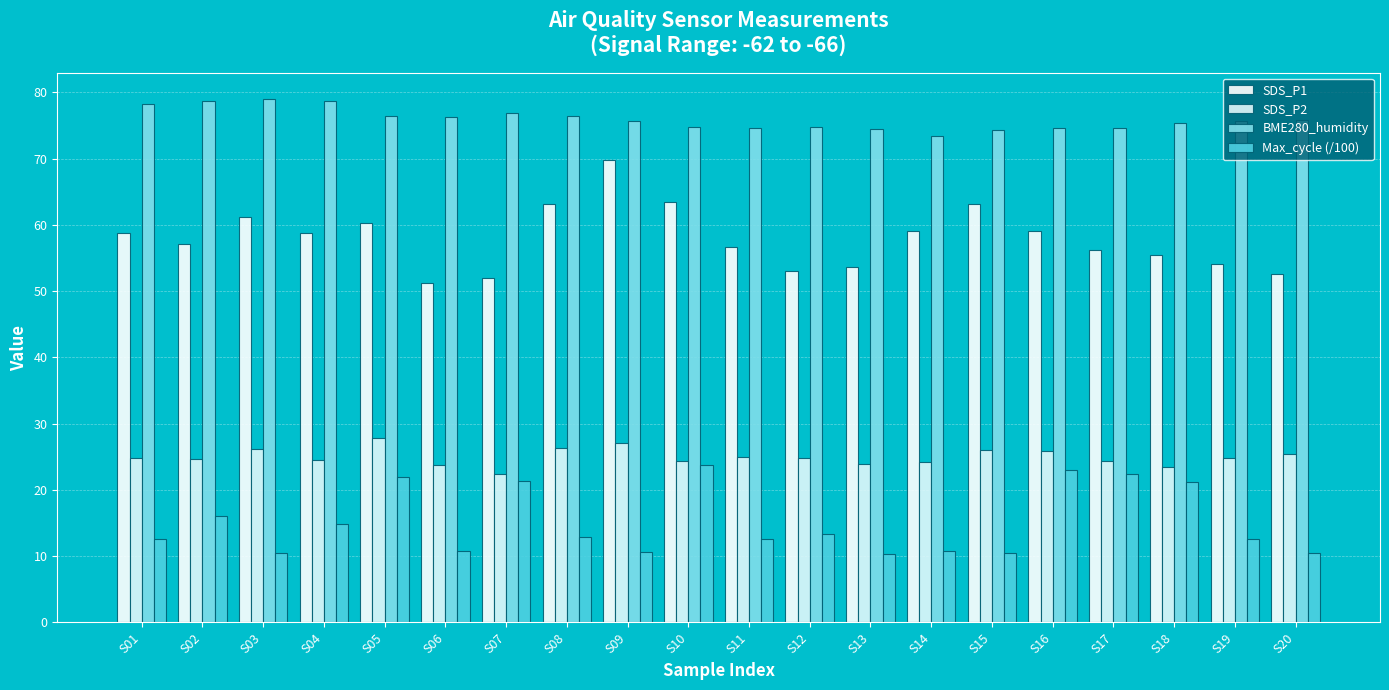

What is the smallest value displayed?

10.4